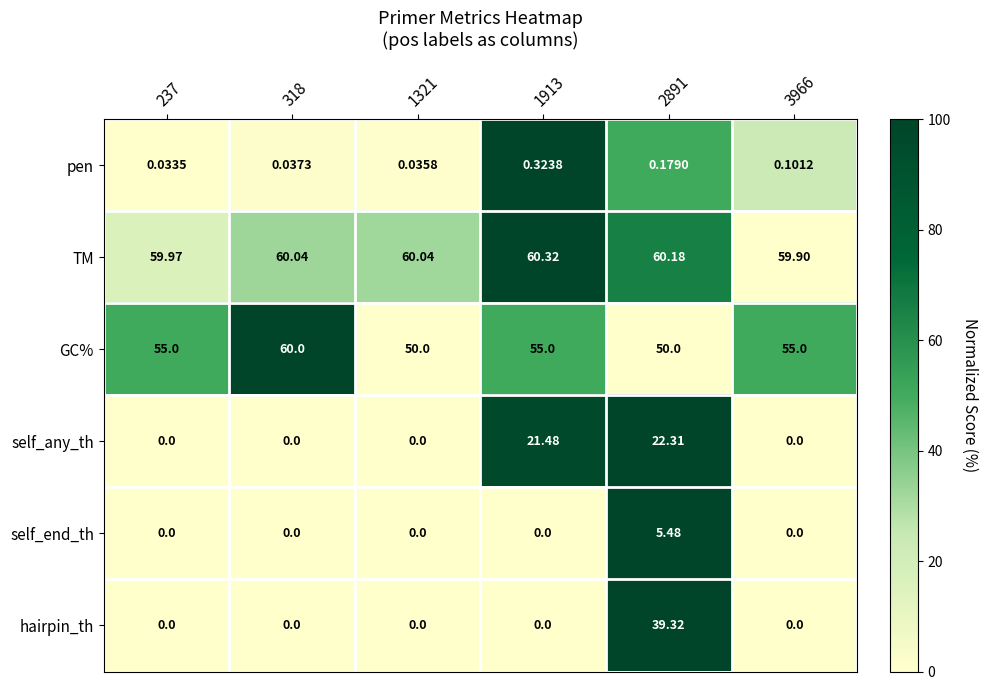

Count the number of categories in the chart.

6